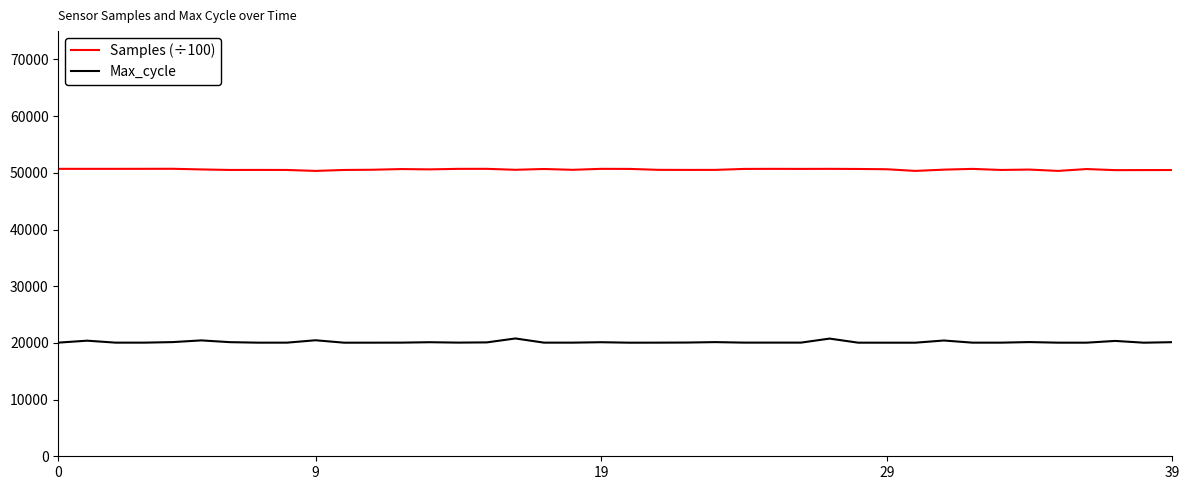

List the series in order of their overall mean, highest first.

Samples (÷100), Max_cycle